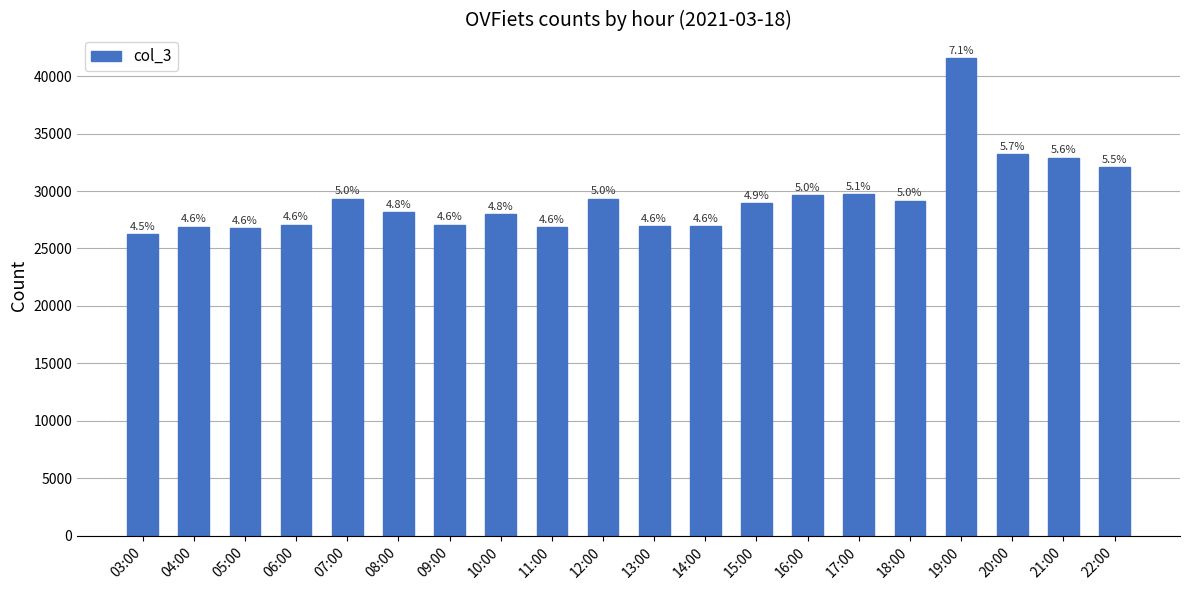

Are the bars horizontal?

No